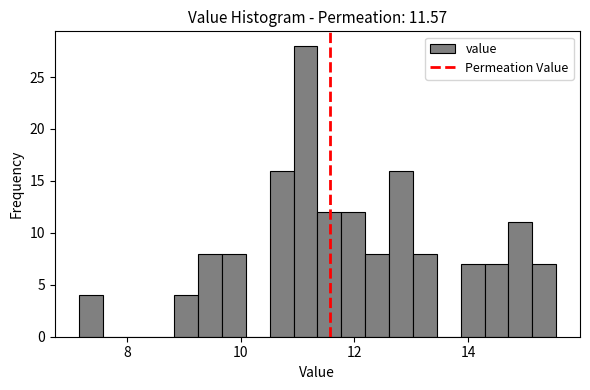

Read against the x-axis, roughly where is the centre of the tallest bar?

11.2